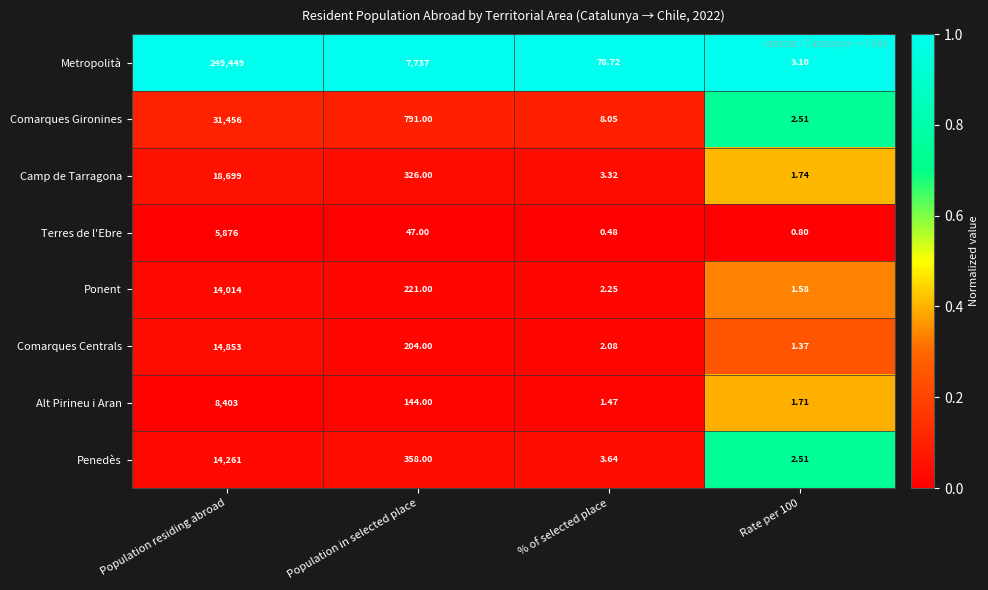

At which category is the sum across all series the highest?

Population residing abroad